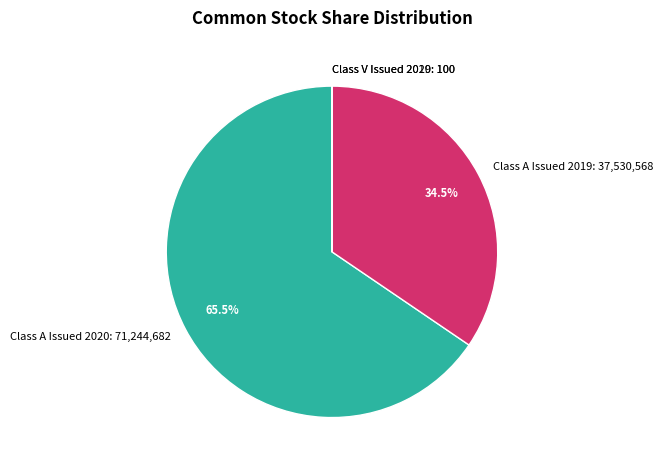

What is the largest slice in the pie chart?

Class A Issued 2020: 71,244,682